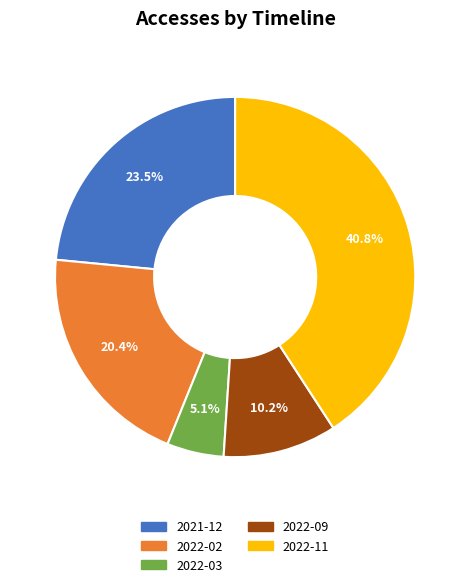

Is 2022-09 the majority of the pie?

No